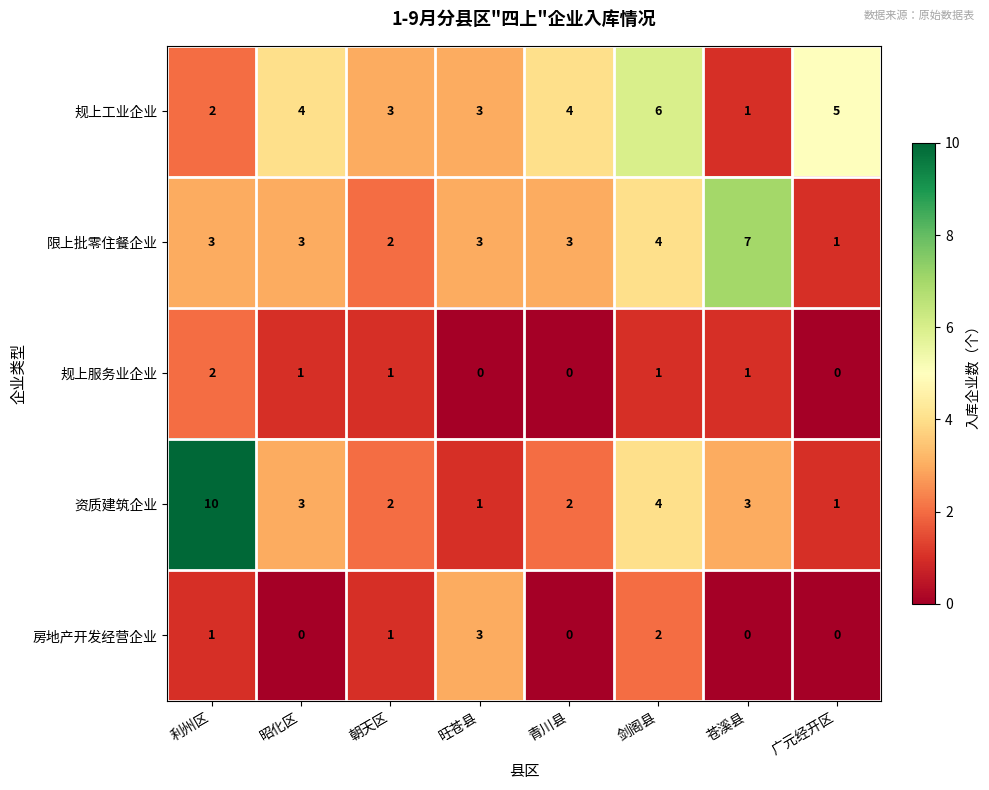

Which series has the largest total across all categories?

规上工业企业